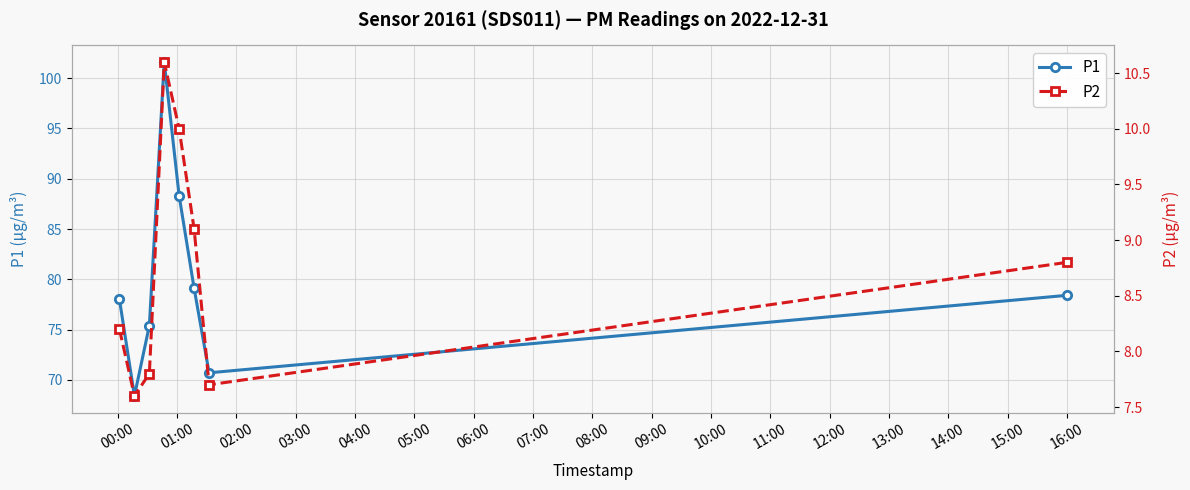

What are all the series names shown in the legend?

P1, P2